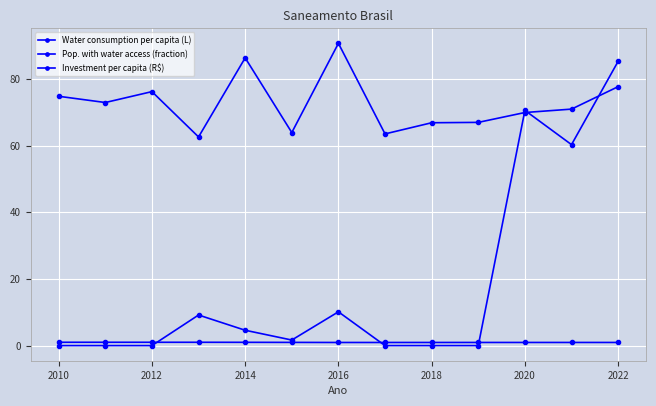

Where is the first local maximum for Investment per capita (R$)?

2014